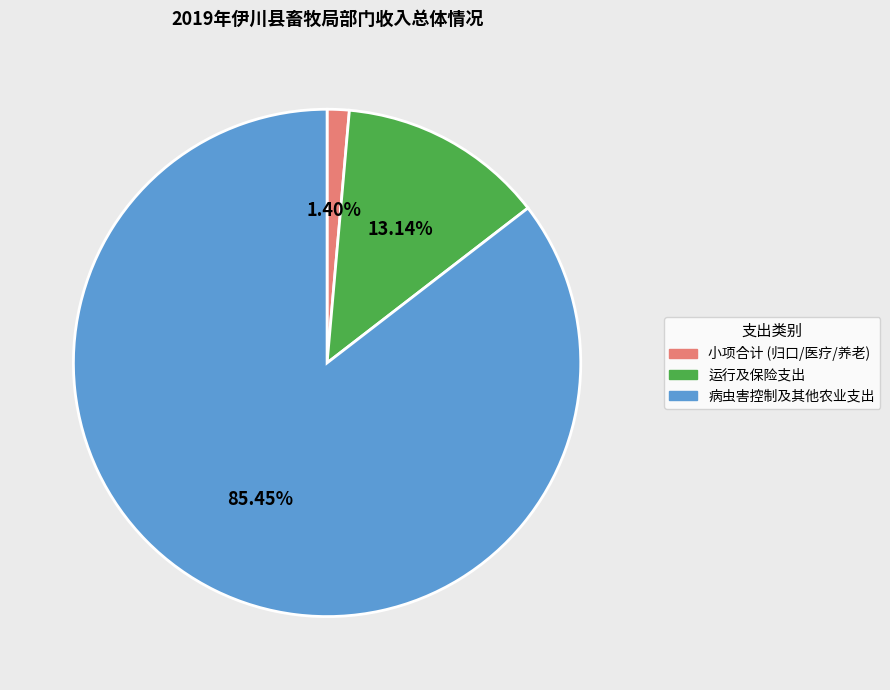

Count the number of slices in the pie.

3